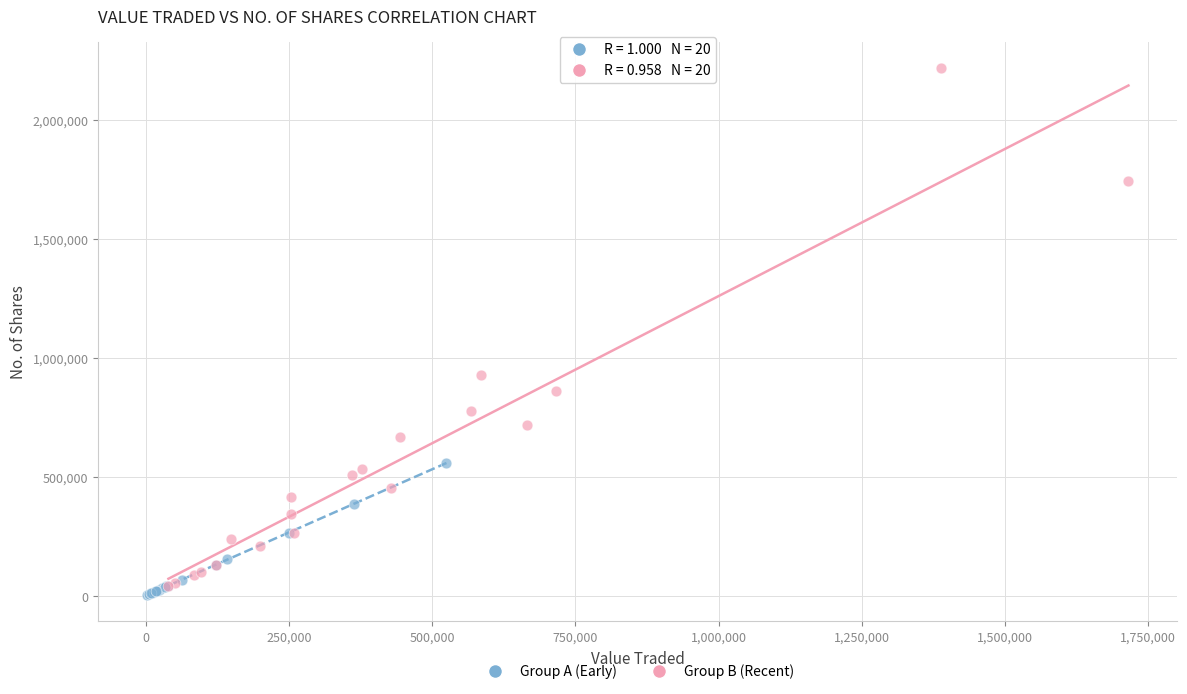

Which series contains the highest Y value?

Group B (Recent)